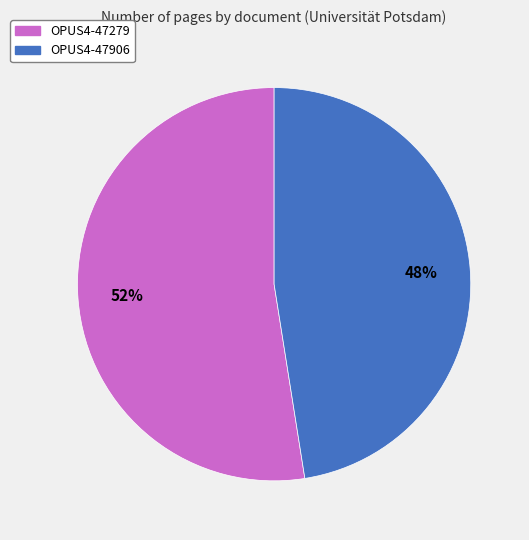

To the nearest percent, what is the combined percentage of OPUS4-47906 and OPUS4-47279?

100%